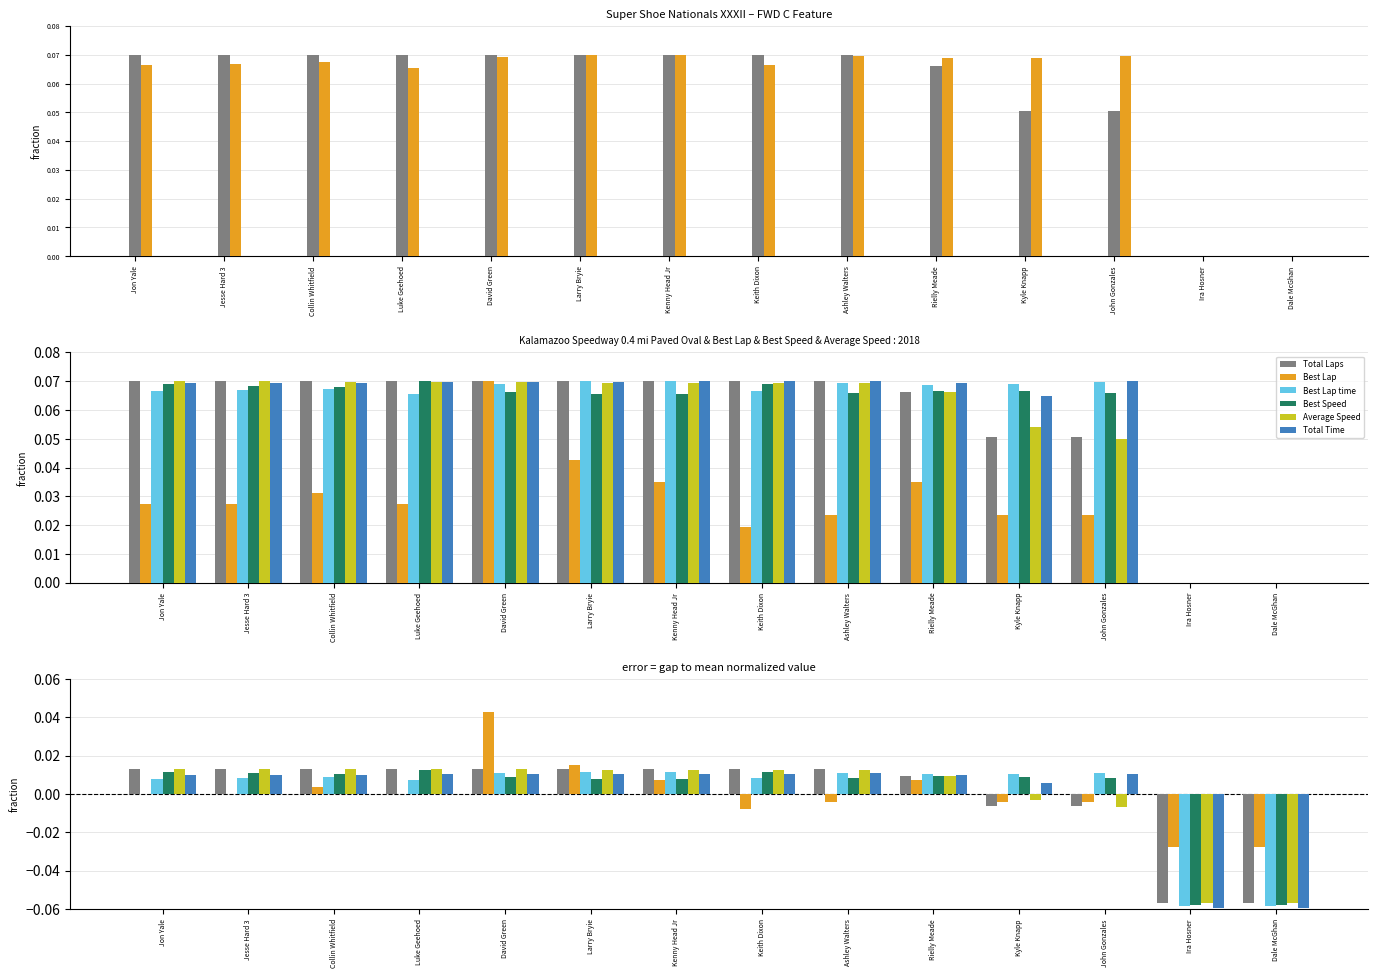

True or false: Total Laps has a value of 0.0 at Jesse Hard 3.

False